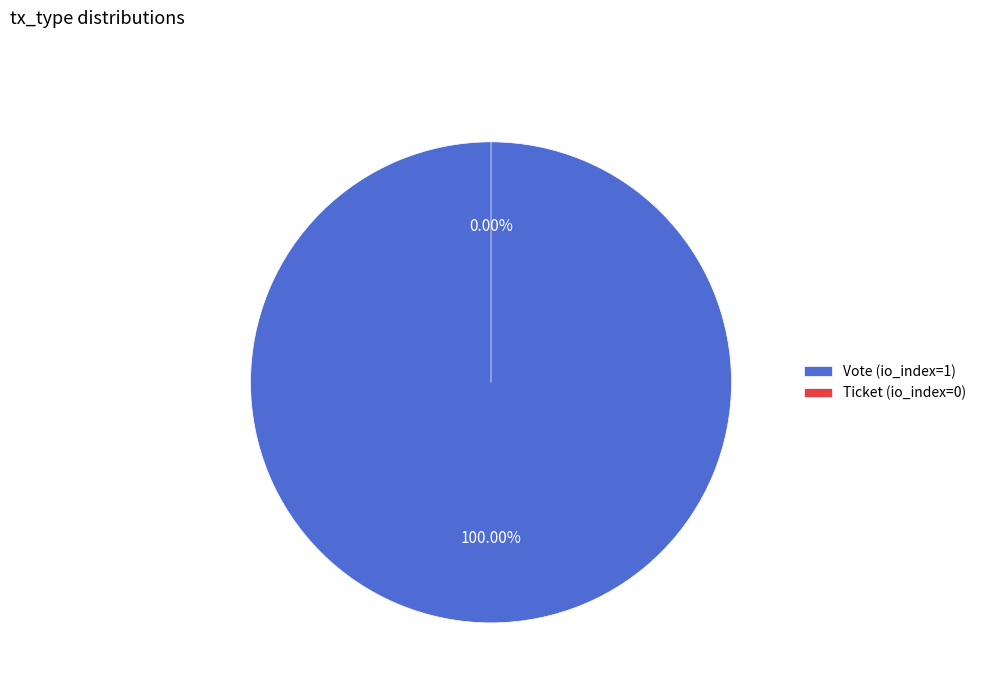

Does any single category account for the majority?

Yes